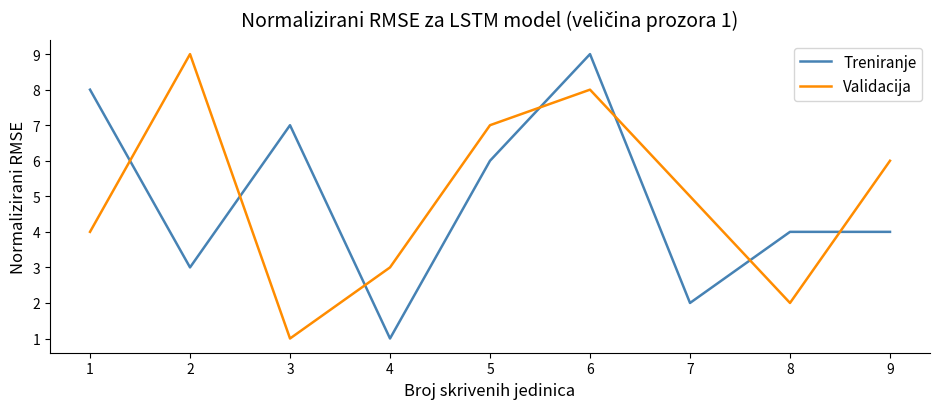

Is the value of Validacija at 7 greater than the value of Treniranje at 7?

Yes